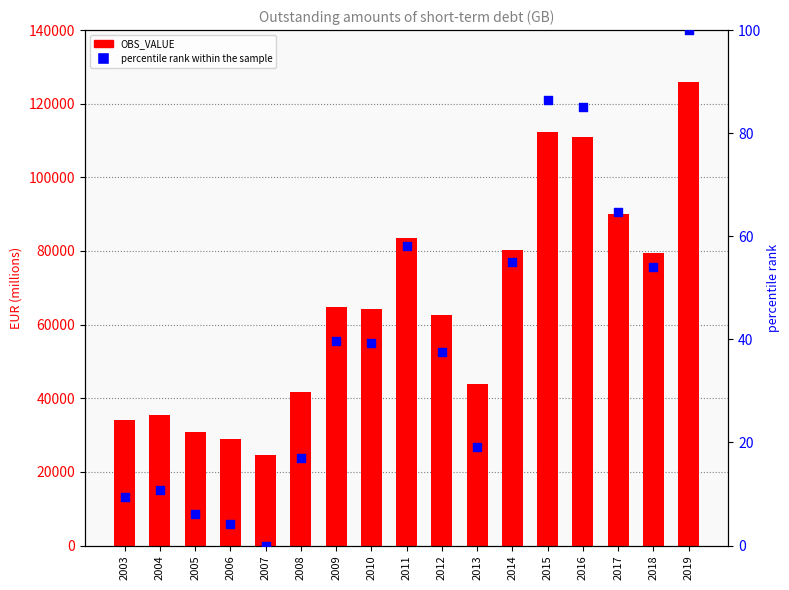

Is the value of percentile rank within the sample at 2017 greater than the value of OBS_VALUE at 2008?

No